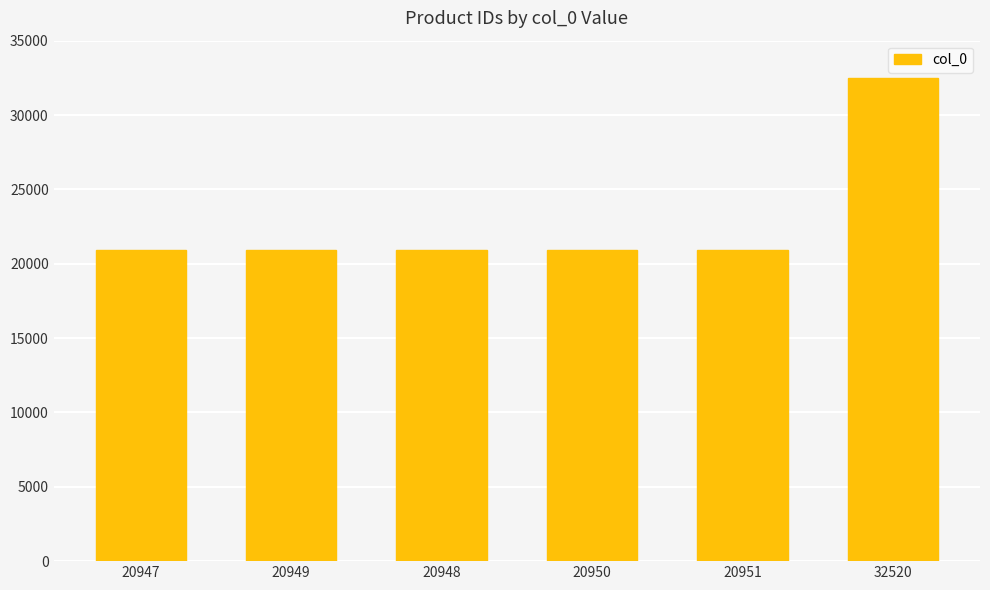

What is the label of the 4th bar from the left?

20950